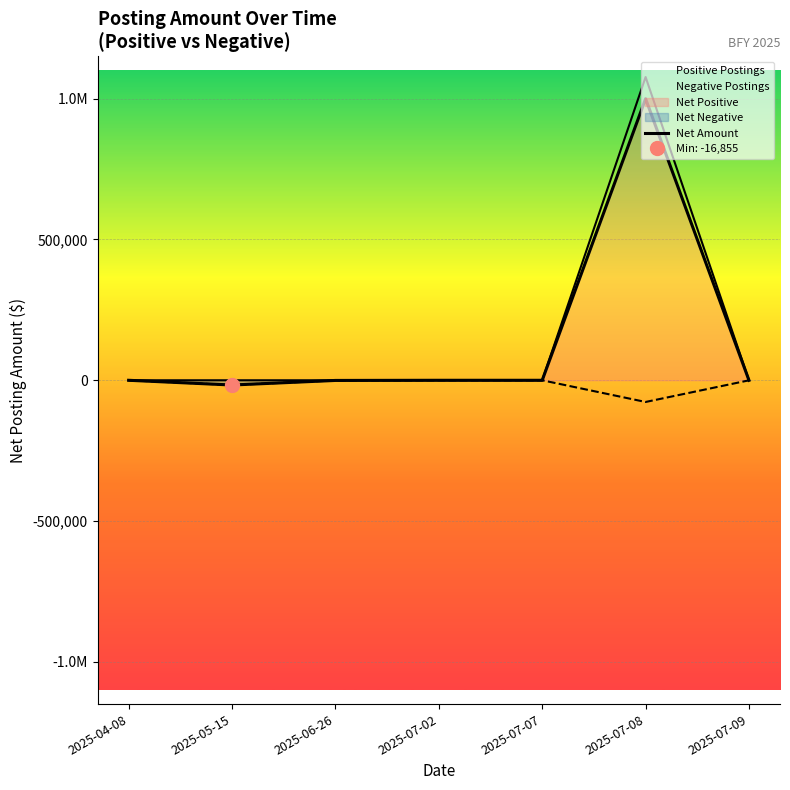

The Negative Postings series shows -31470.4 at 2025-07-07. True or false?

False